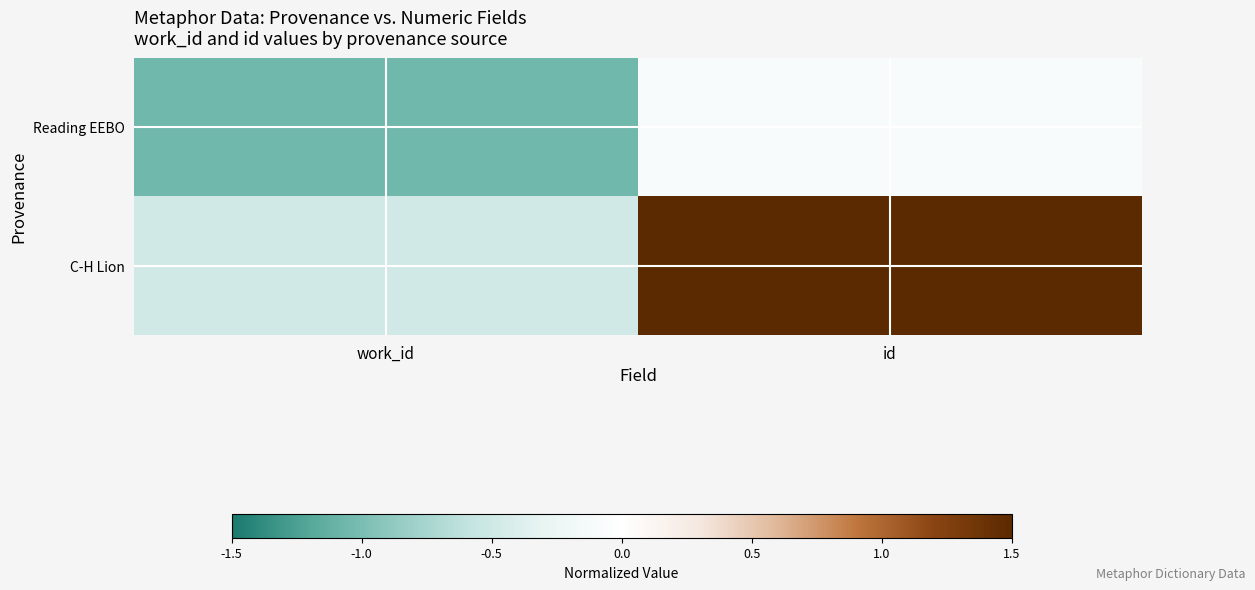

How many distinct data groups are displayed?

2